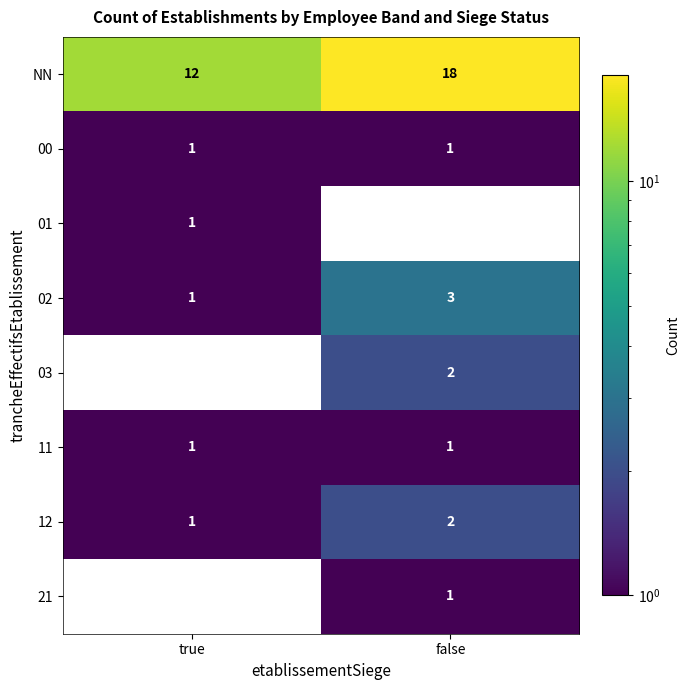

What is the total value across all series at false?

28